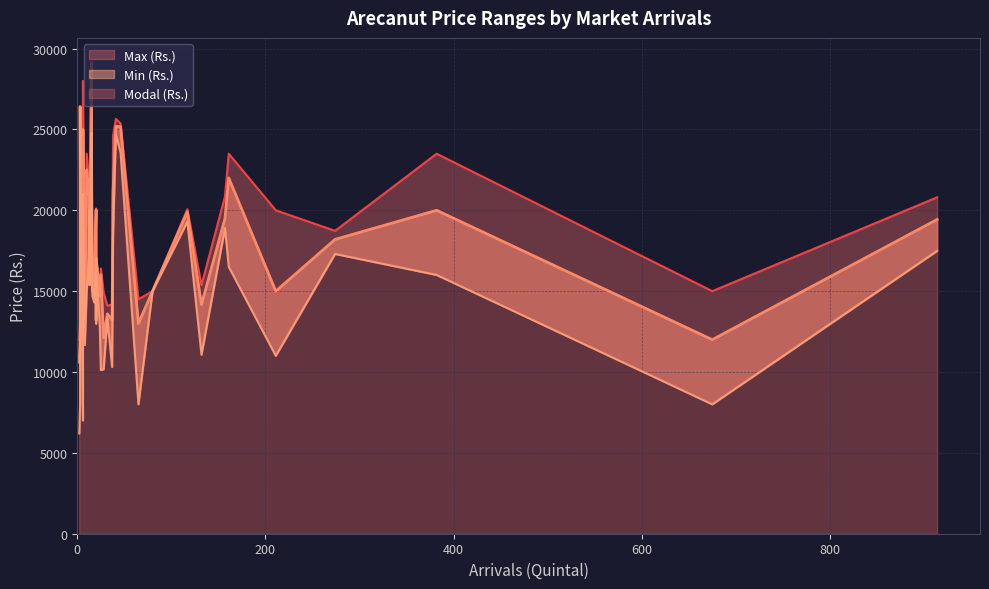

What are all the series names shown in the legend?

Modal (Rs.), Min (Rs.), Max (Rs.)